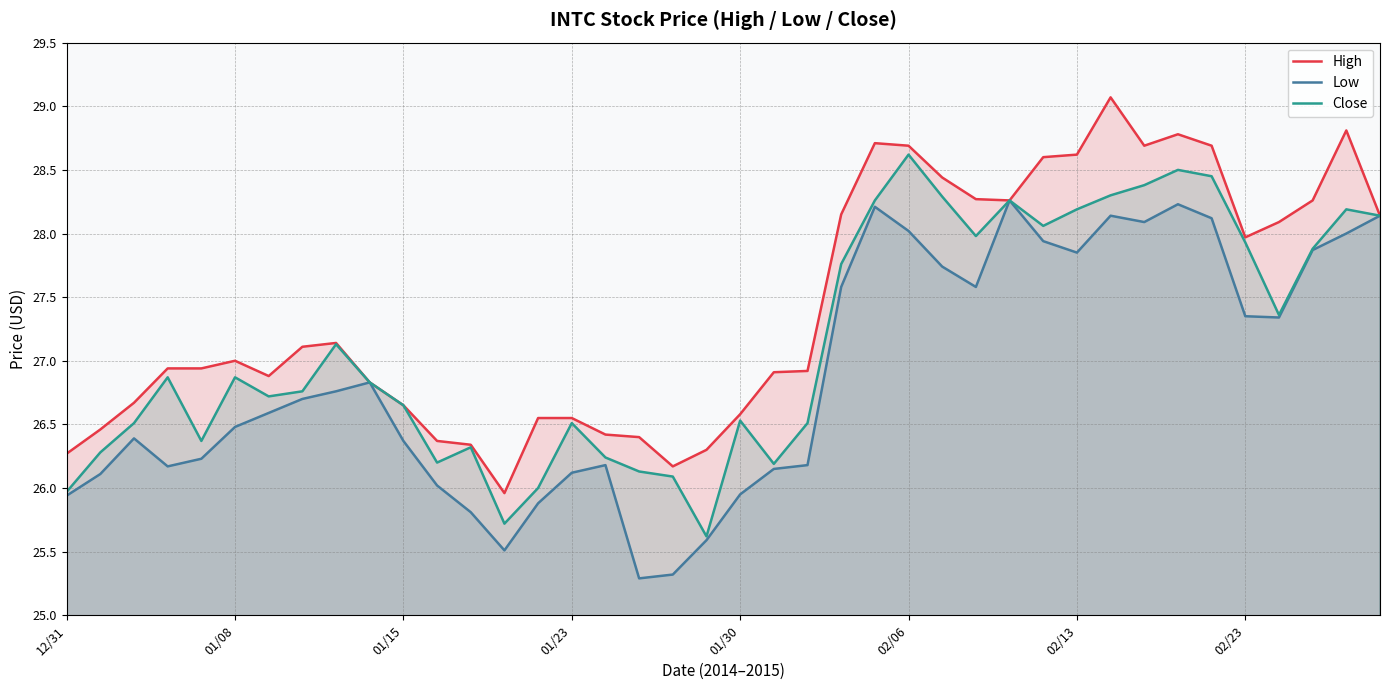

Does the chart have visible grid lines?

Yes